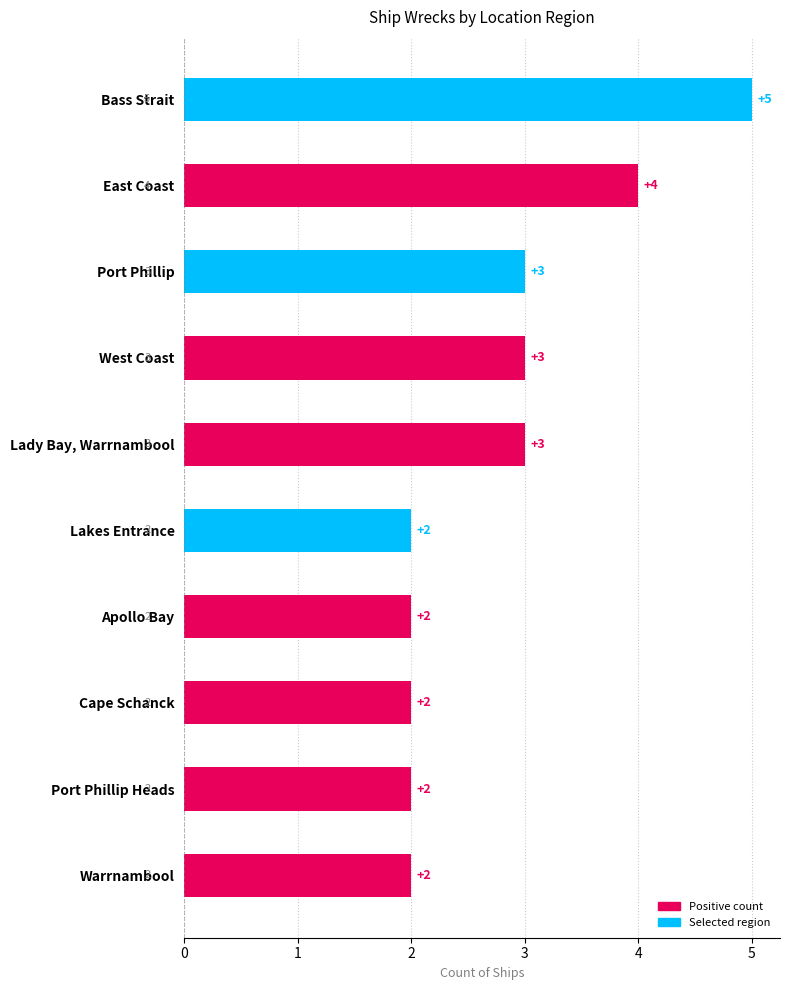

What position from the top is Apollo Bay?

7